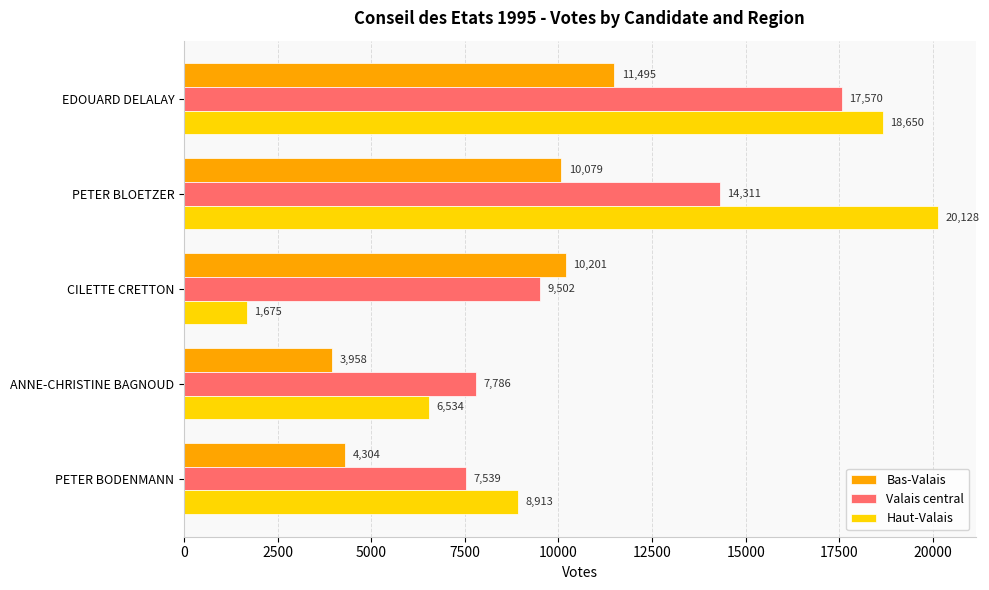

Which series has the widest spread of values?

Haut-Valais